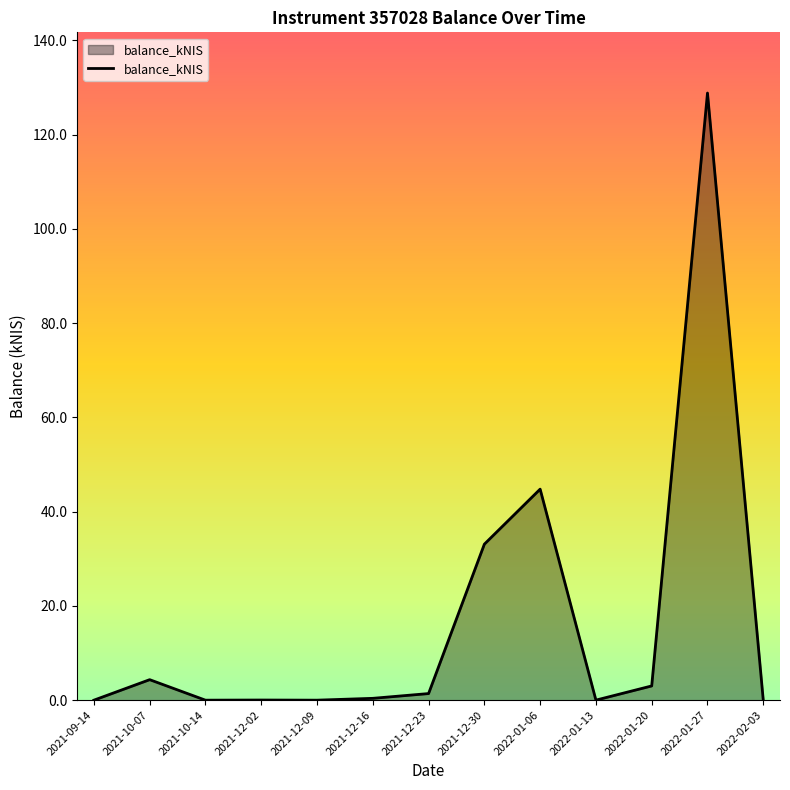

At which label is the value closest to 64?

2022-01-06